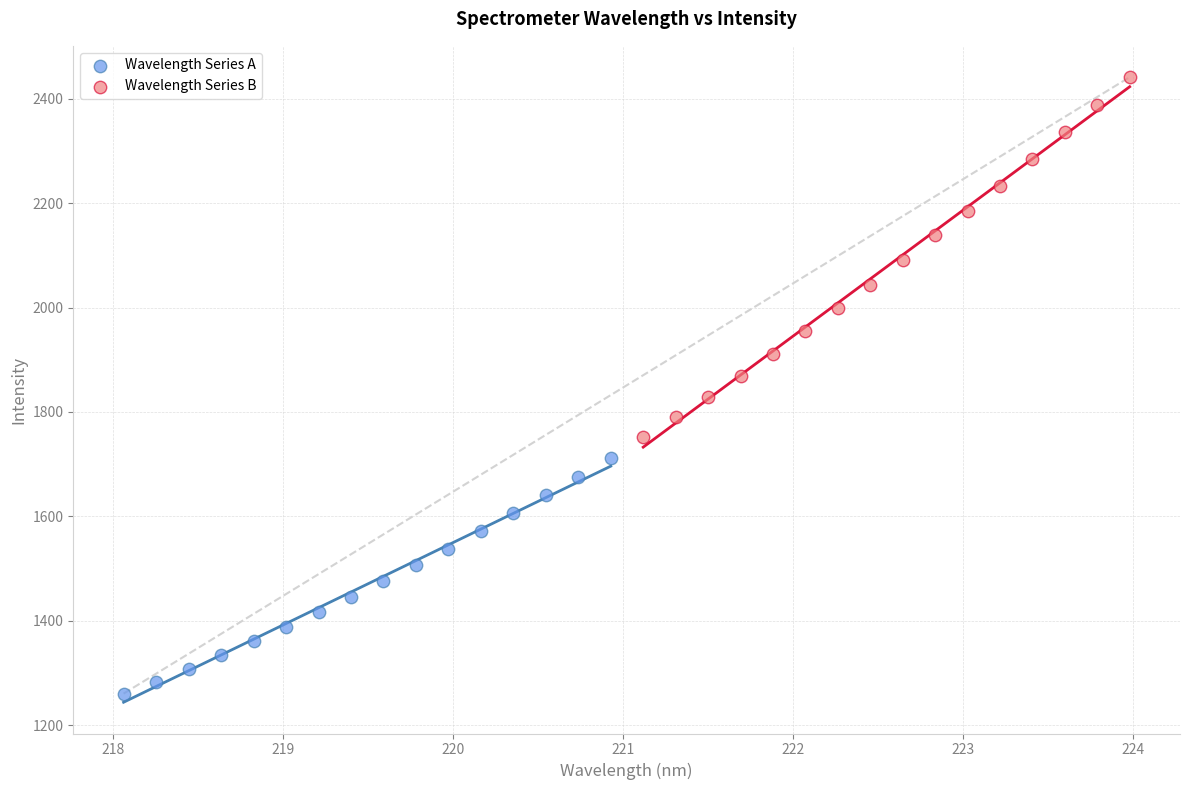

Which series reaches the minimum Y coordinate?

Wavelength Series A